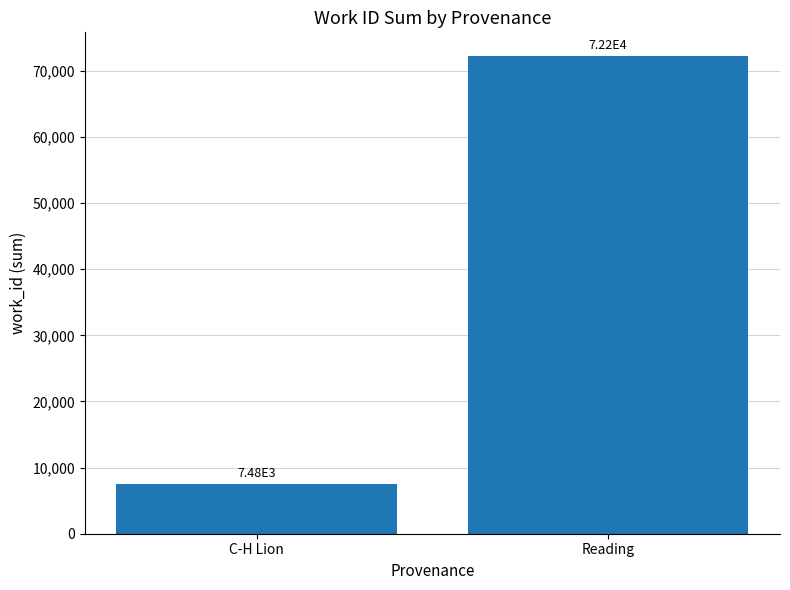

What is the difference between the values at C-H Lion and Reading?

64740